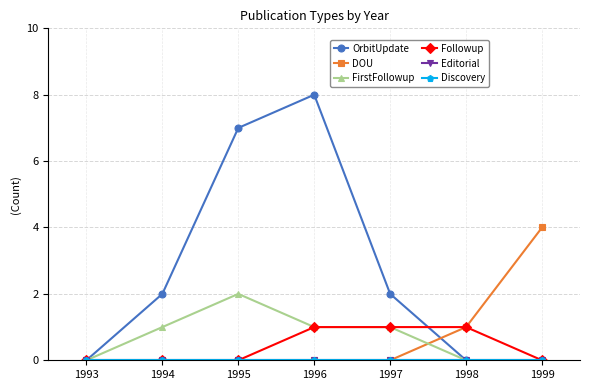

Is this an area chart (filled region under the line)?

No